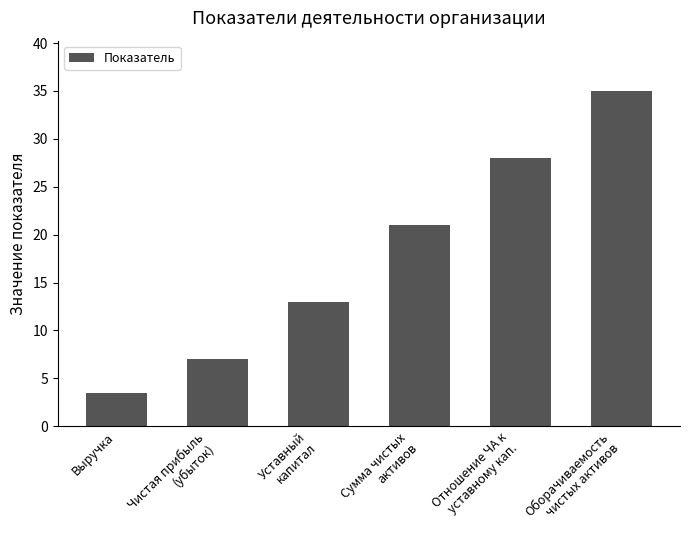

Count the values in the range 7 to 28.

4